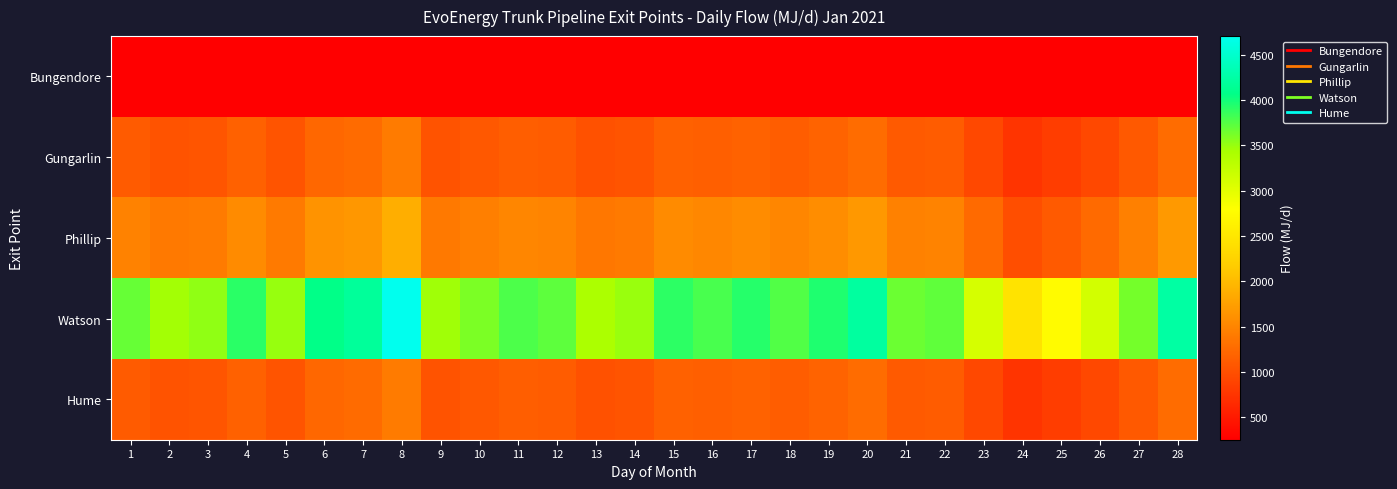

How many series are shown in this chart?

5